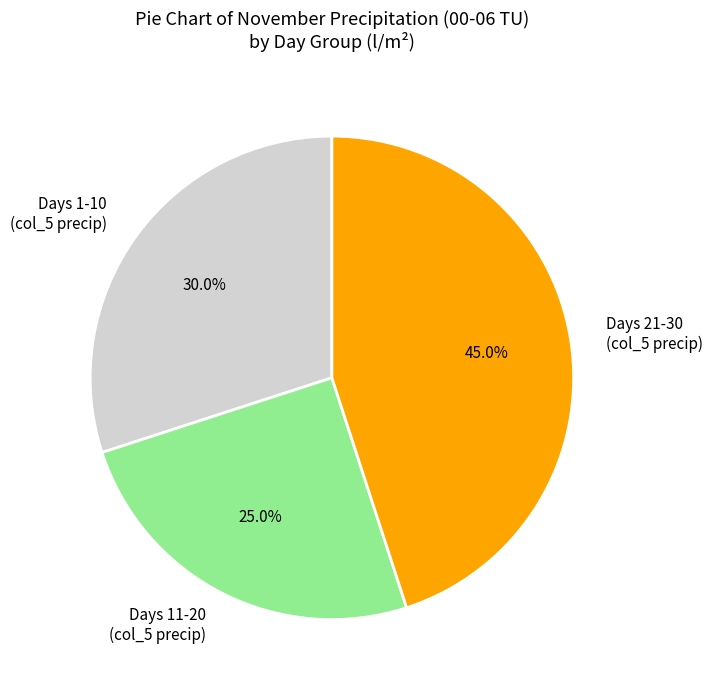

To the nearest percent, what is the difference between the largest and smallest slice percentages?

20%